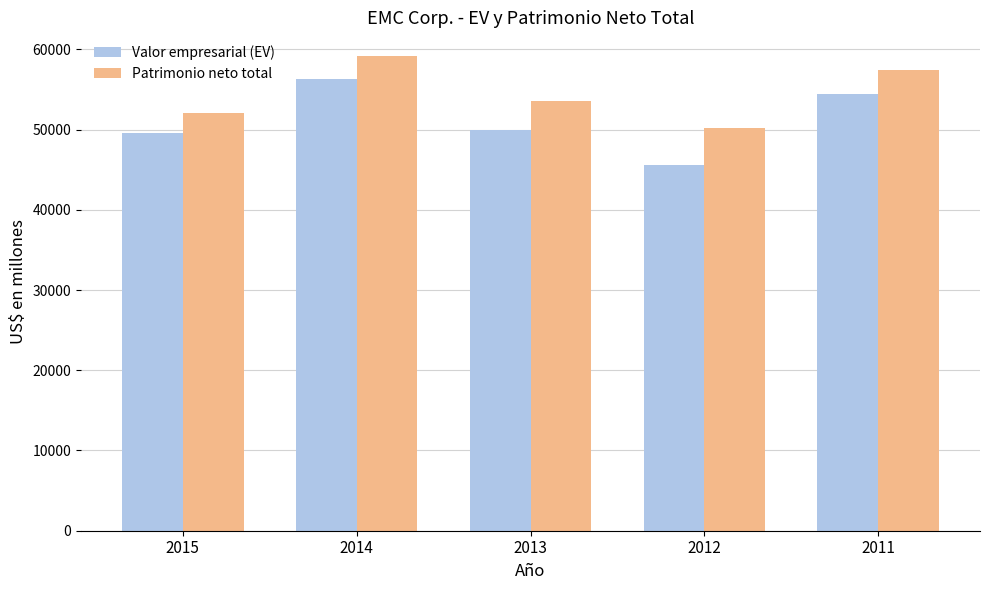

Which category has the lowest value across all series?

2012